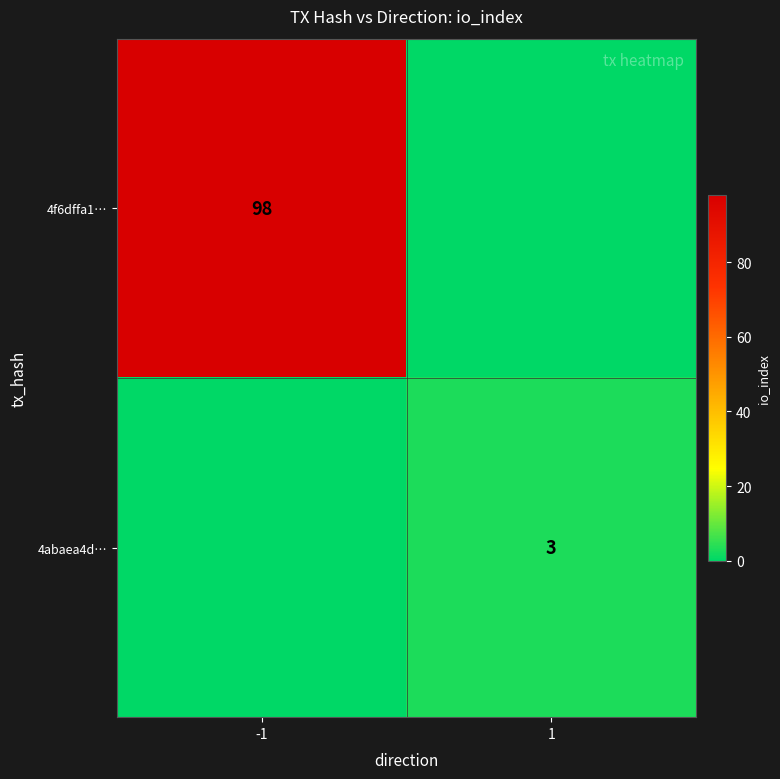

True or false: 4f6dffa1… has a value of 66 at -1.

False